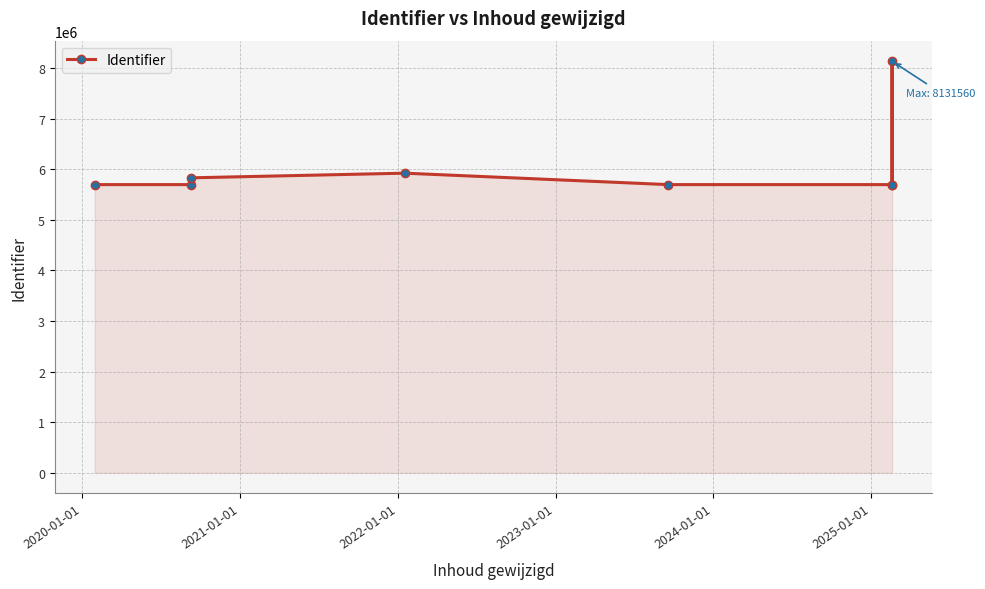

How many lines are shown in the chart?

1